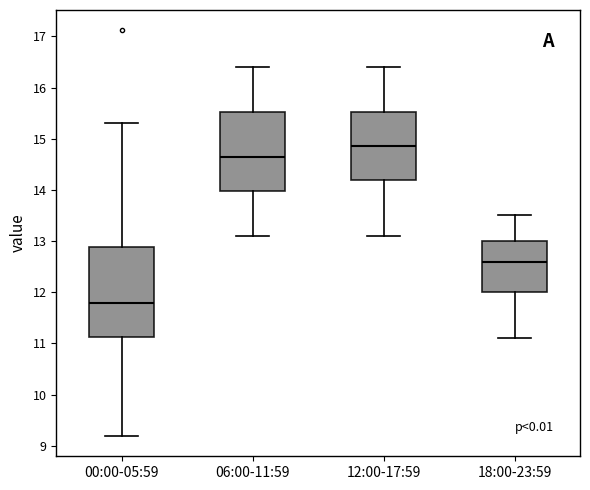

Reading left to right, transcribe this box plot: for each box, give where its median line is, the range the box spans, and where its two whiskers end, as read against the y-axis. The values are not printed on the chart, so give them approximately, as read against the axis.

00:00-05:59: median 11.8, box 11.1 to 12.9, whiskers 9.2 to 15.3
06:00-11:59: median 14.7, box 14.0 to 15.5, whiskers 13.1 to 16.4
12:00-17:59: median 14.9, box 14.2 to 15.5, whiskers 13.1 to 16.4
18:00-23:59: median 12.6, box 12.0 to 13.0, whiskers 11.1 to 13.5